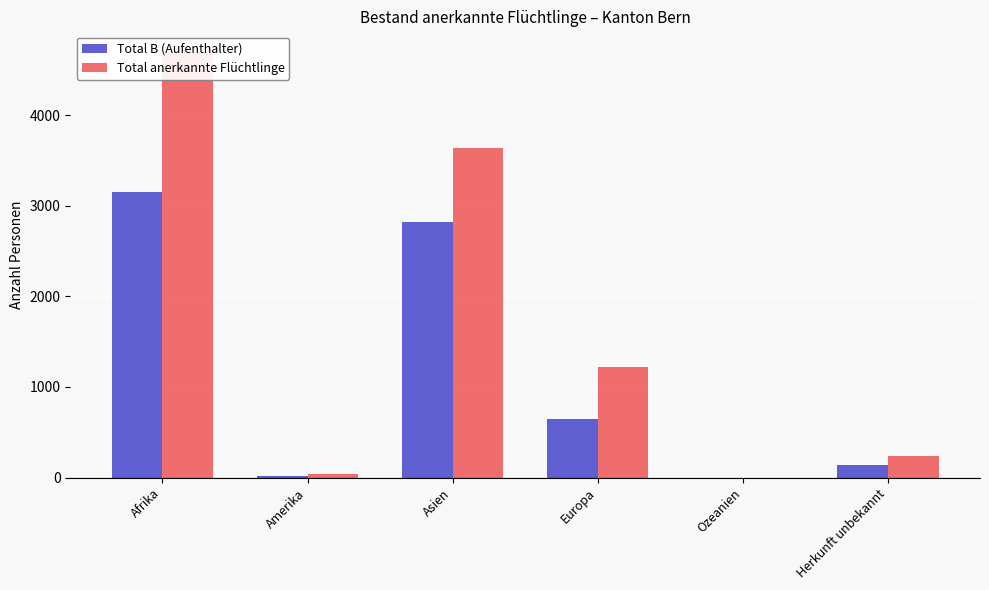

List the series in order of their peak value, highest first.

Total anerkannte Flüchtlinge, Total B (Aufenthalter)